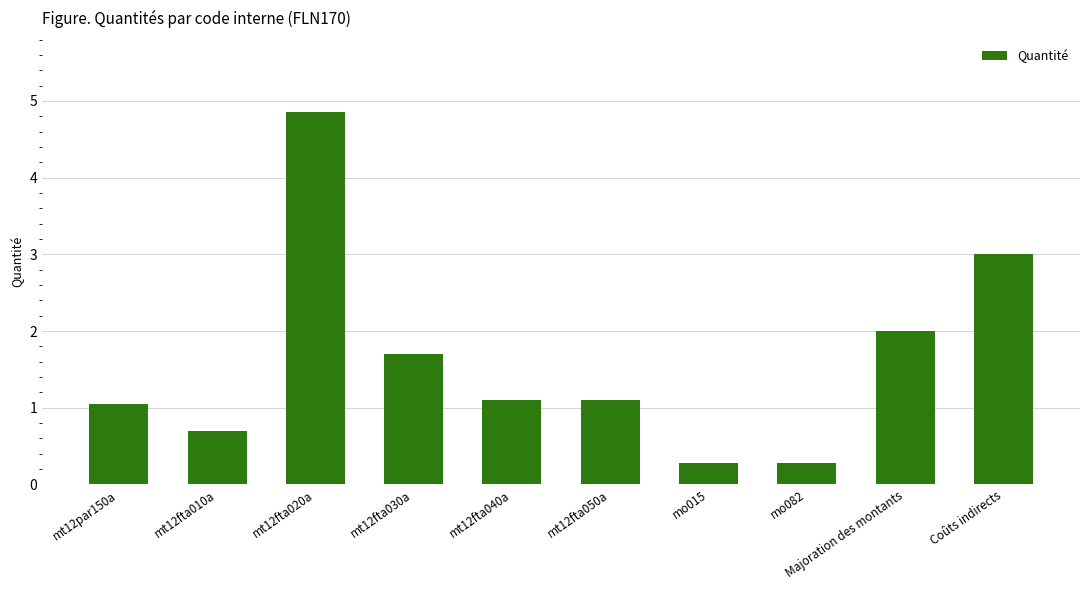

Where is the data nearest to the value 2?

Majoration des montants